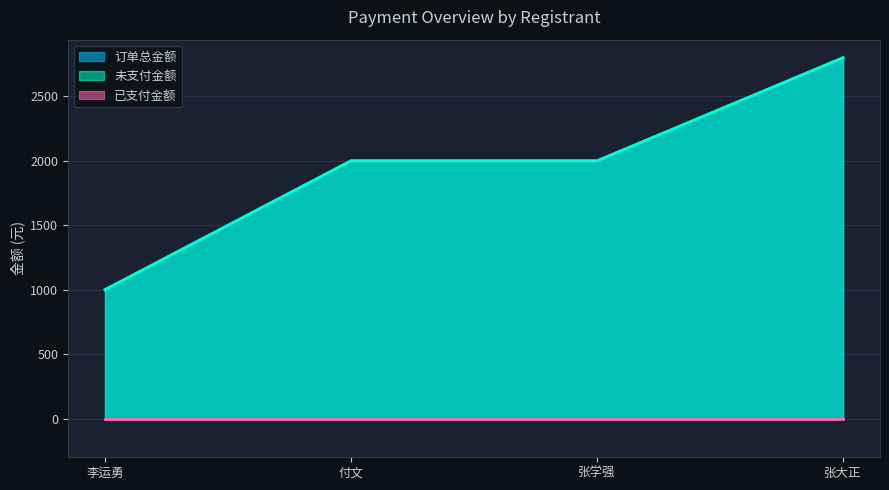

What is the approximate value of 订单总金额 at 付文?

2000